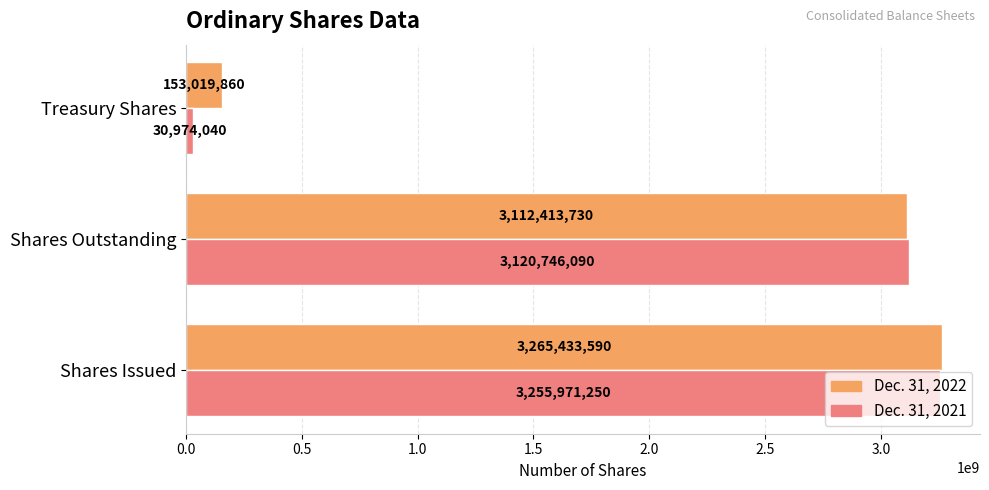

List the labels in order of Dec. 31, 2022 value, largest first.

Shares Issued, Shares Outstanding, Treasury Shares